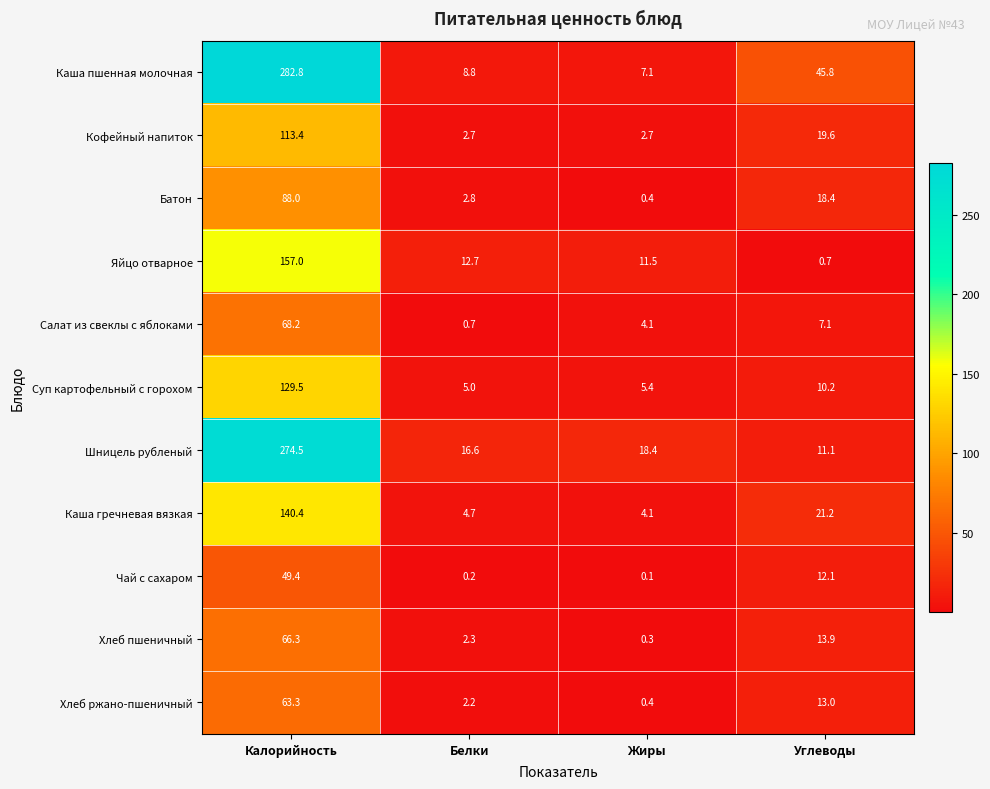

What is the greatest value displayed?

282.8